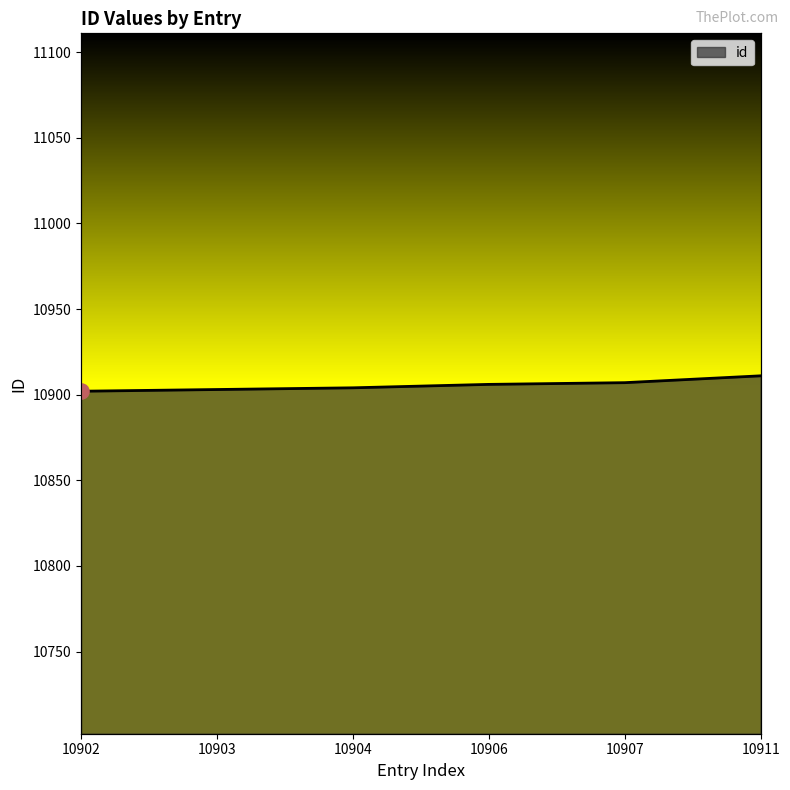

Approximately how many times larger is the value at 10904 compared to 10906?

1.0